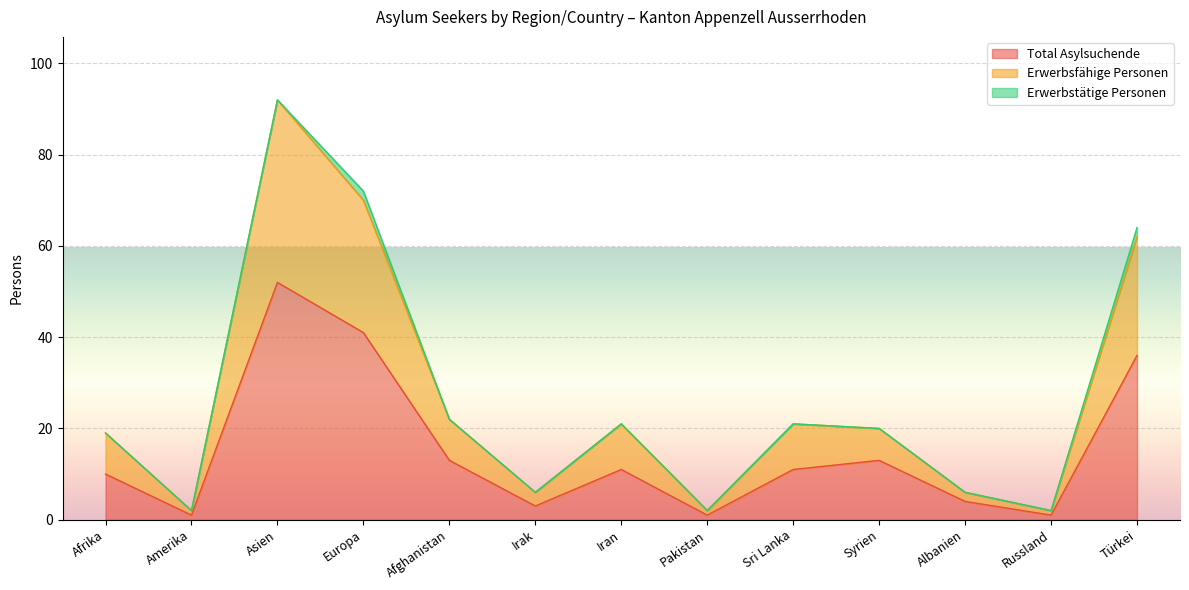

What is the approximate value of Total Asylsuchende at Afrika, to the nearest 10?

10